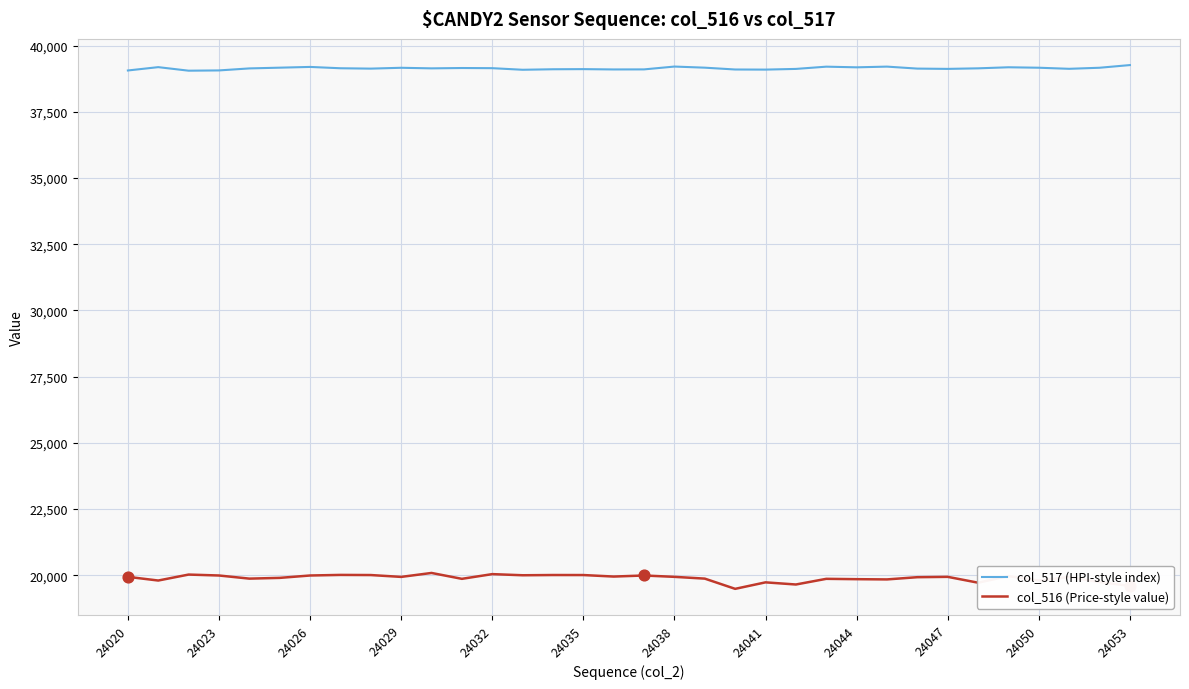

What are all the series names shown in the legend?

col_517 (HPI-style index), col_516 (Price-style value)